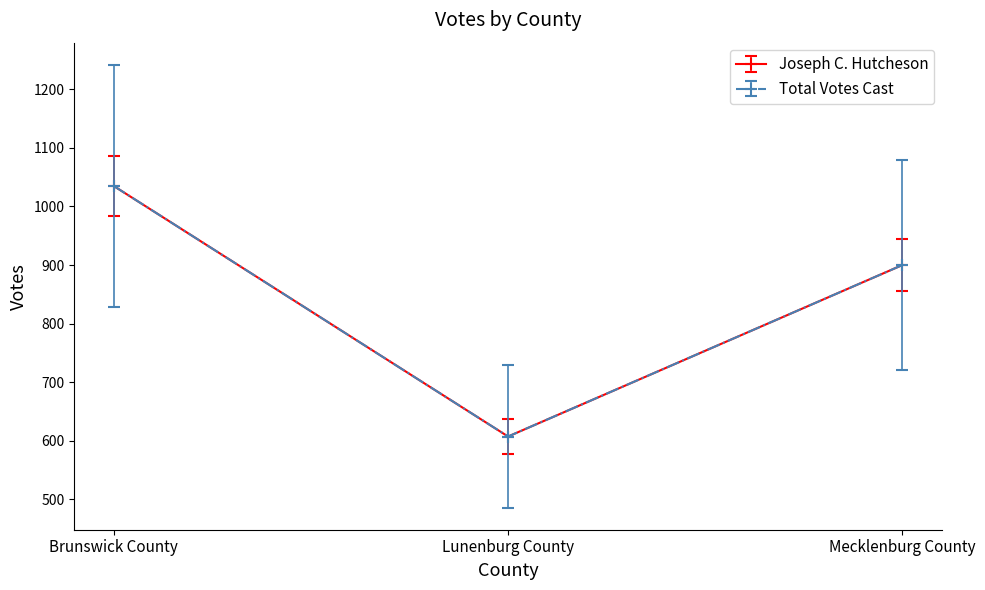

Does the chart have visible grid lines?

No